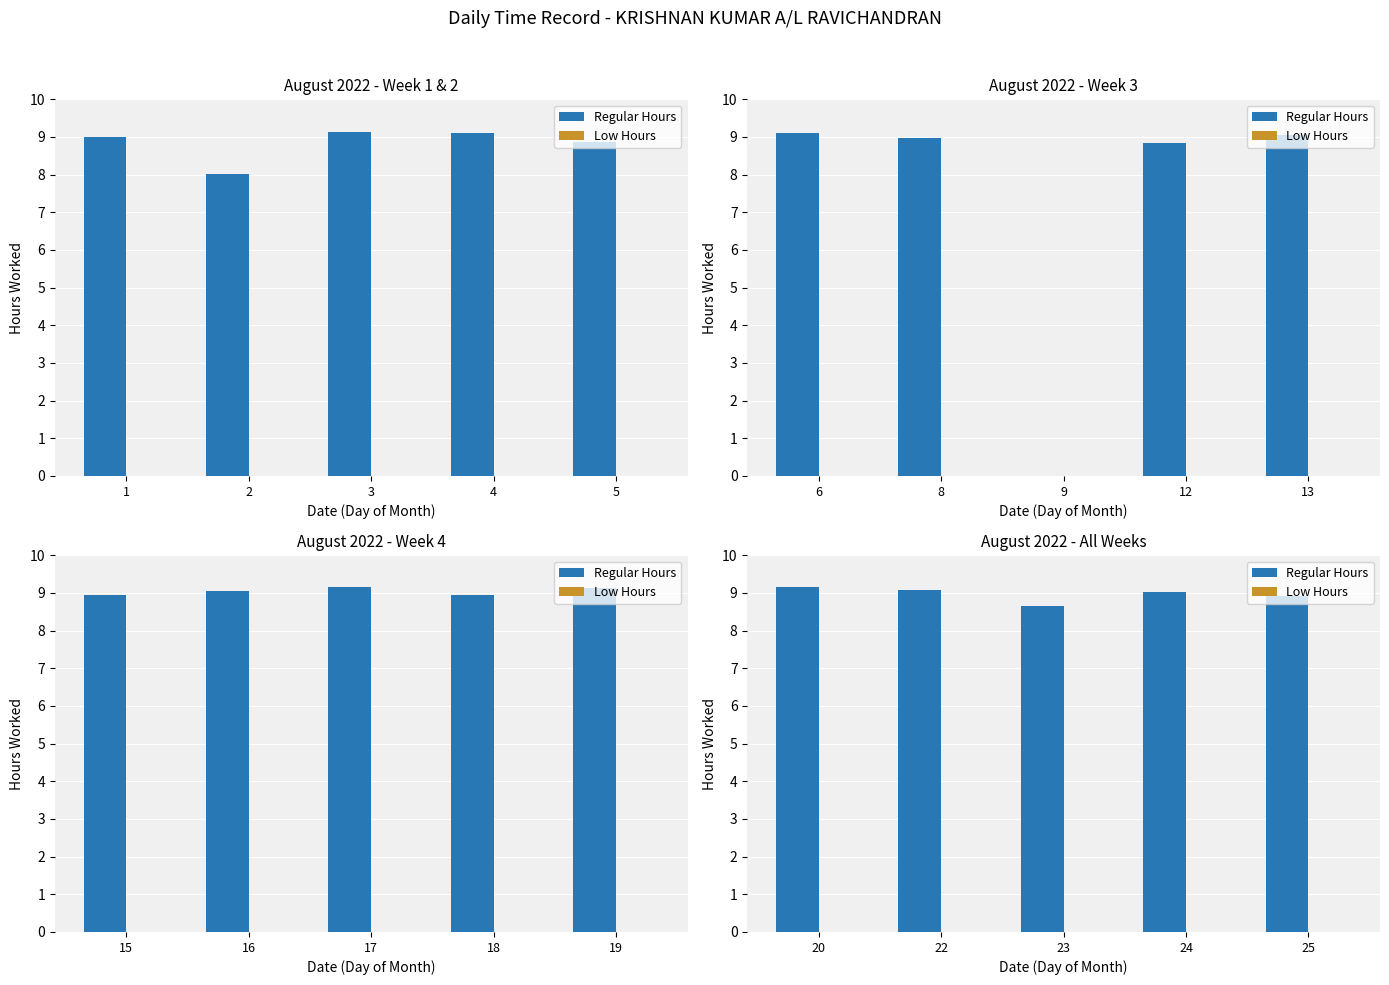

At how many categories does at least one series exceed 8?

5